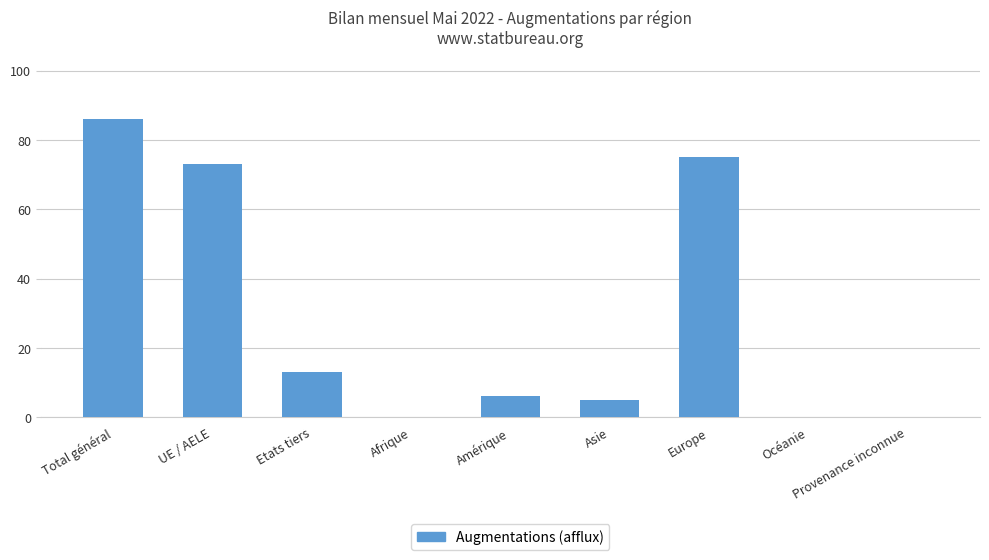

Are the bars horizontal?

No